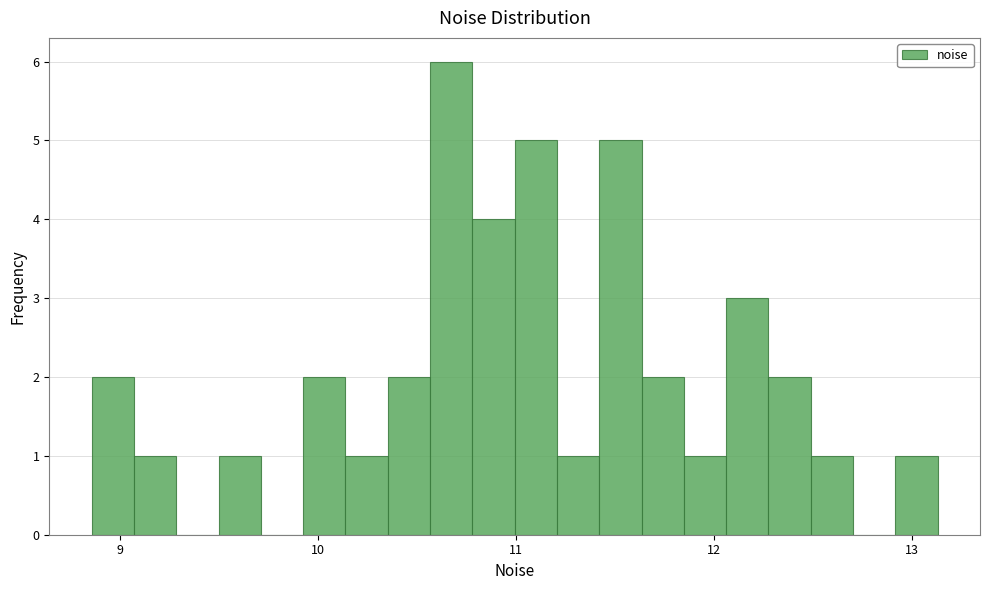

Read against the x-axis, roughly where is the centre of the tallest bar?

10.7